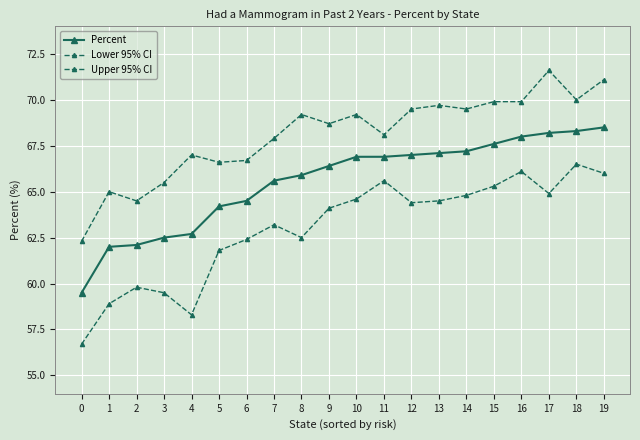

Does the chart have visible grid lines?

Yes